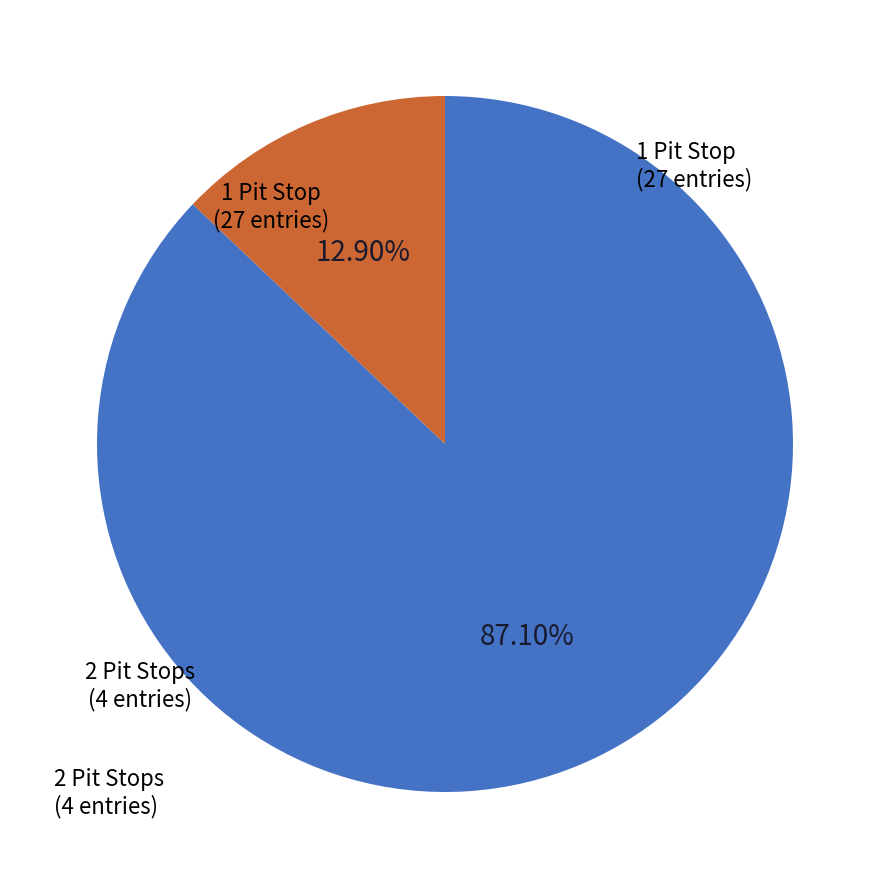

Rank the categories by value from highest to lowest.

1 Pit Stop, 2 Pit Stops